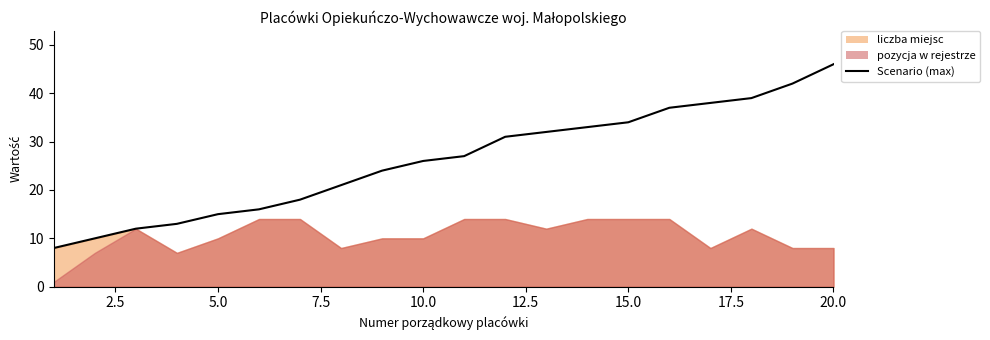

What is the value of the 5th point from the left?

15